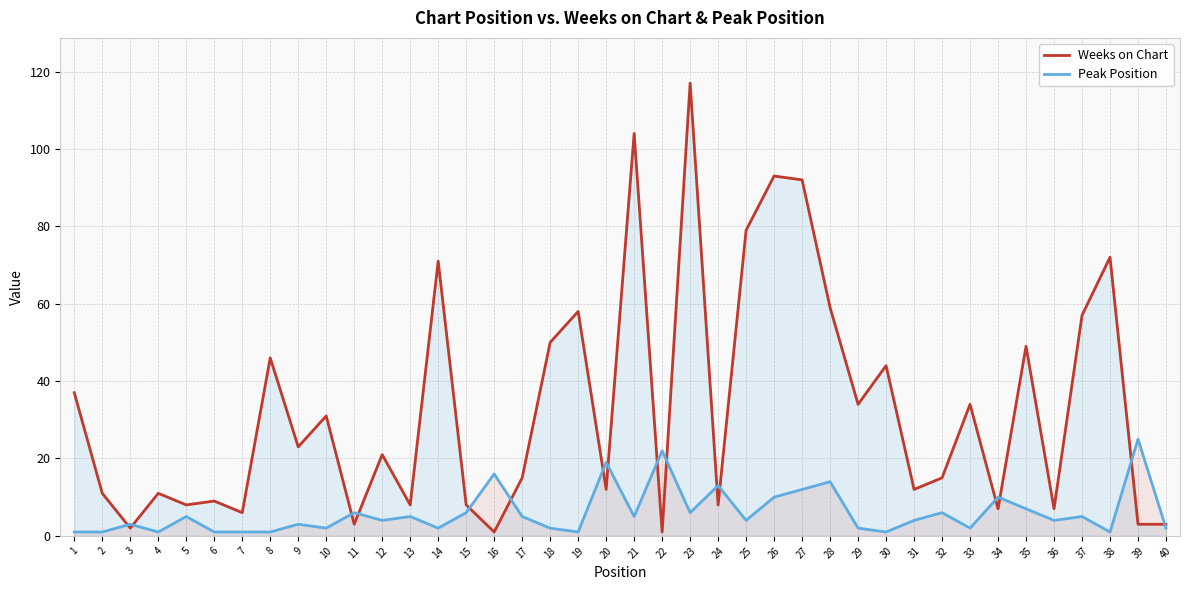

What is the sum of all Weeks on Chart values?

1321